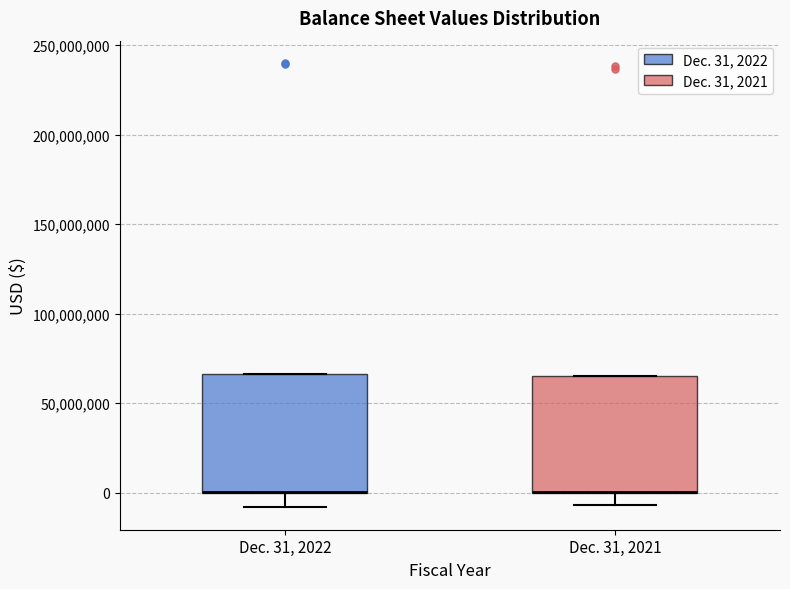

Reading left to right, transcribe this box plot: for each box, give where its median line is, the range the box spans, and where its two whiskers end, as read against the y-axis. The values are not printed on the chart, so give them approximately, as read against the axis.

Dec. 31, 2022: median 0 (drawn on the box's lower edge), box 0 to 65000000, whiskers -10000000 to 65000000
Dec. 31, 2021: median 0 (drawn on the box's lower edge), box 0 to 65000000, whiskers -5000000 to 65000000